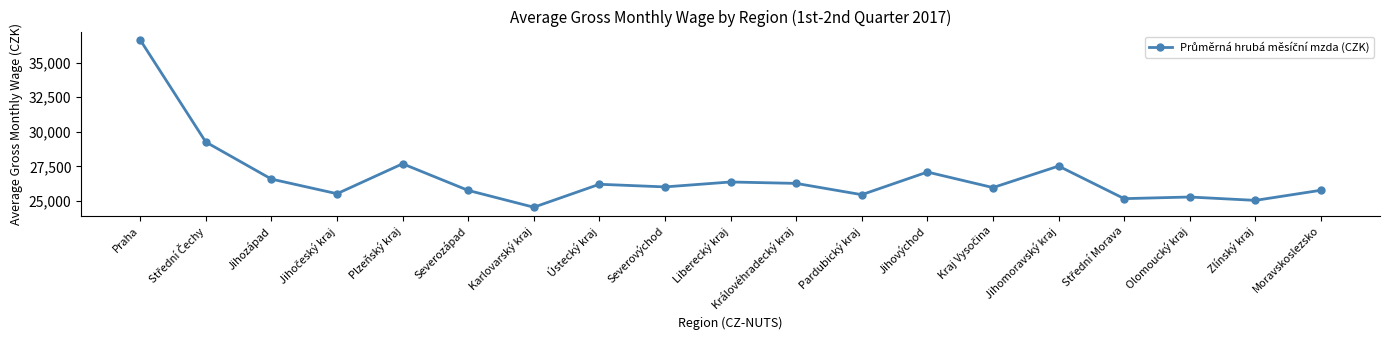

Which has a higher value, Zlínský kraj or Karlovarský kraj?

Zlínský kraj